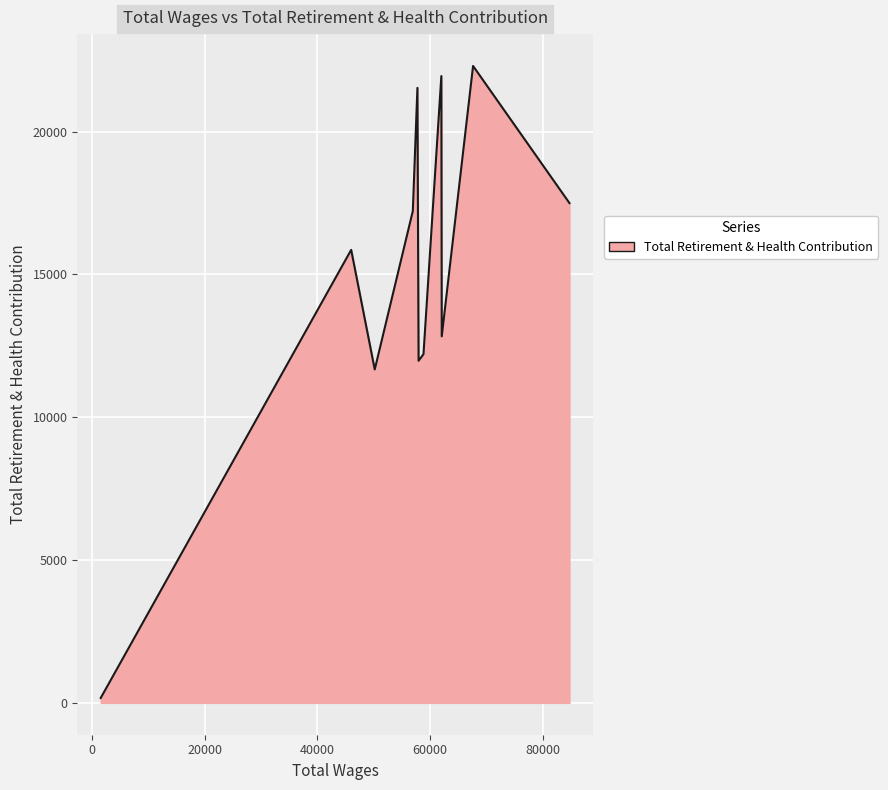

What is the maximum value shown in the chart?

22295